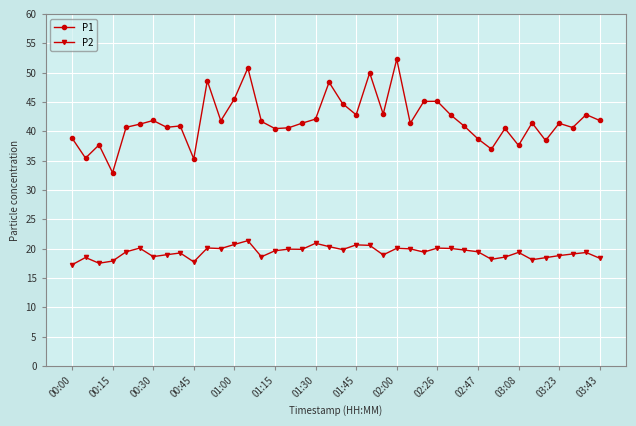

True or false: P2 and P1 cross at least once.

False